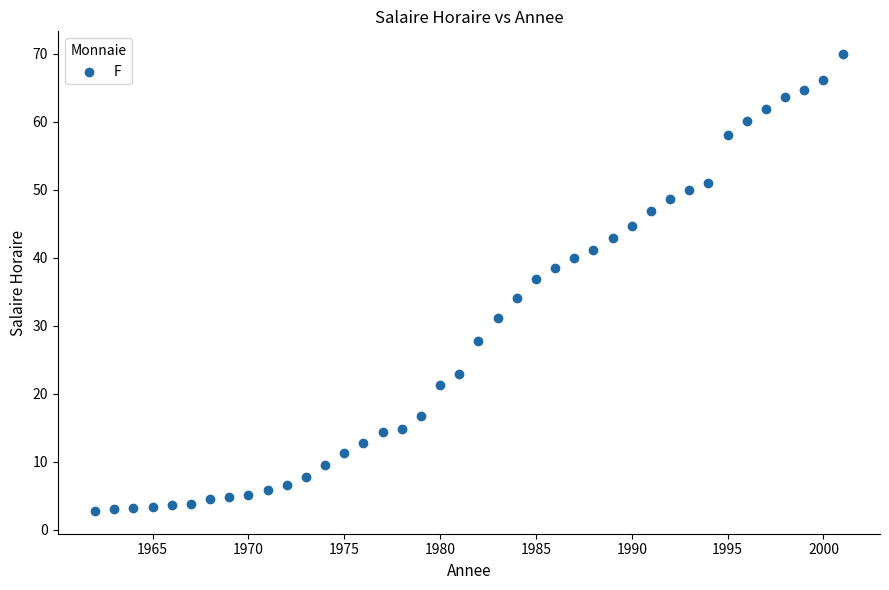

What is the range of X values (max minus min)?

39.0